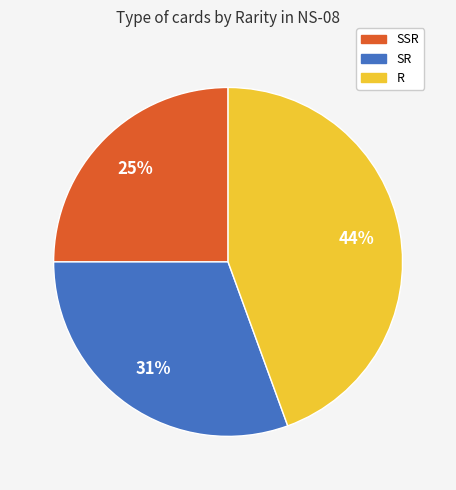

To the nearest percent, what is the combined percentage of SR and R?

75%